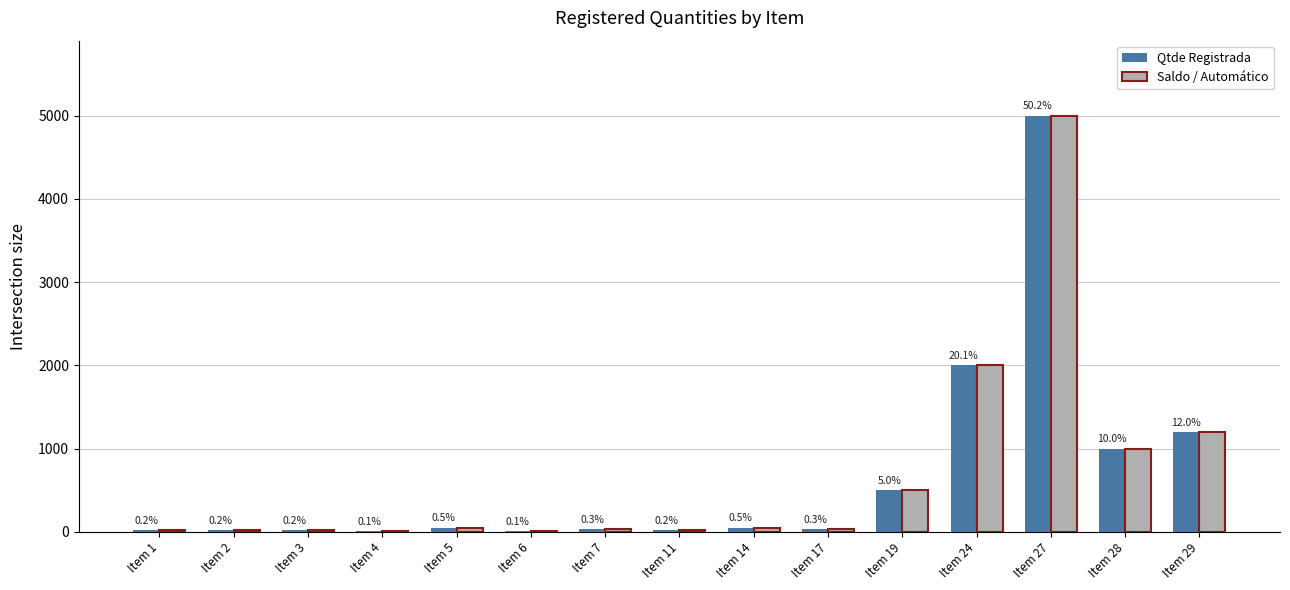

At how many categories does at least one series exceed 2450?

1